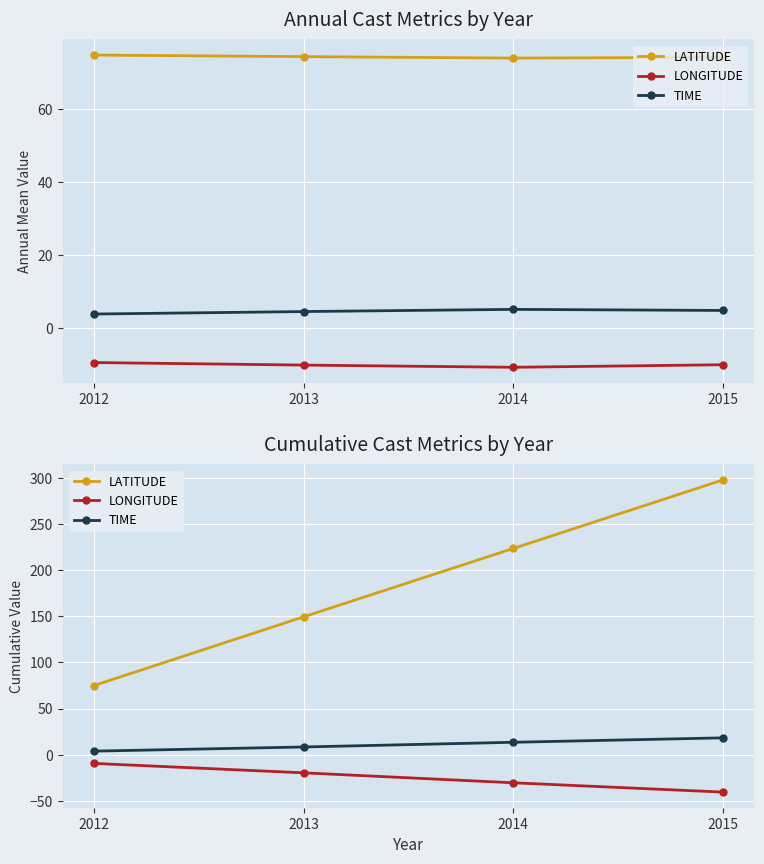

What is the approximate value of TIME at 2013?

8.3